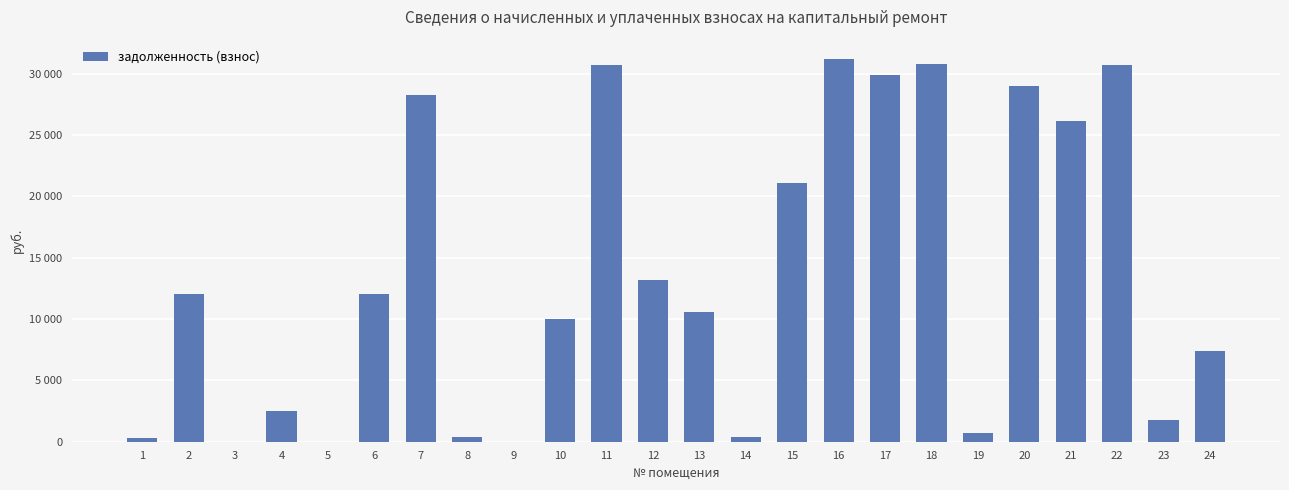

Reading left to right, extract all data points from this chart.

1=319.2	2=12053.2	3=0.0	4=2479.7	5=0.0	6=12038.1	7=28287.9	8=345.6	9=0.0	10=10014.7	11=30694.6	12=13204.9	13=10545.7	14=356.8	15=21133.0	16=31217.1	17=29932.3	18=30833.3	19=725.9	20=28962.5	21=26181.3	22=30694.6	23=1754.8	24=7378.9